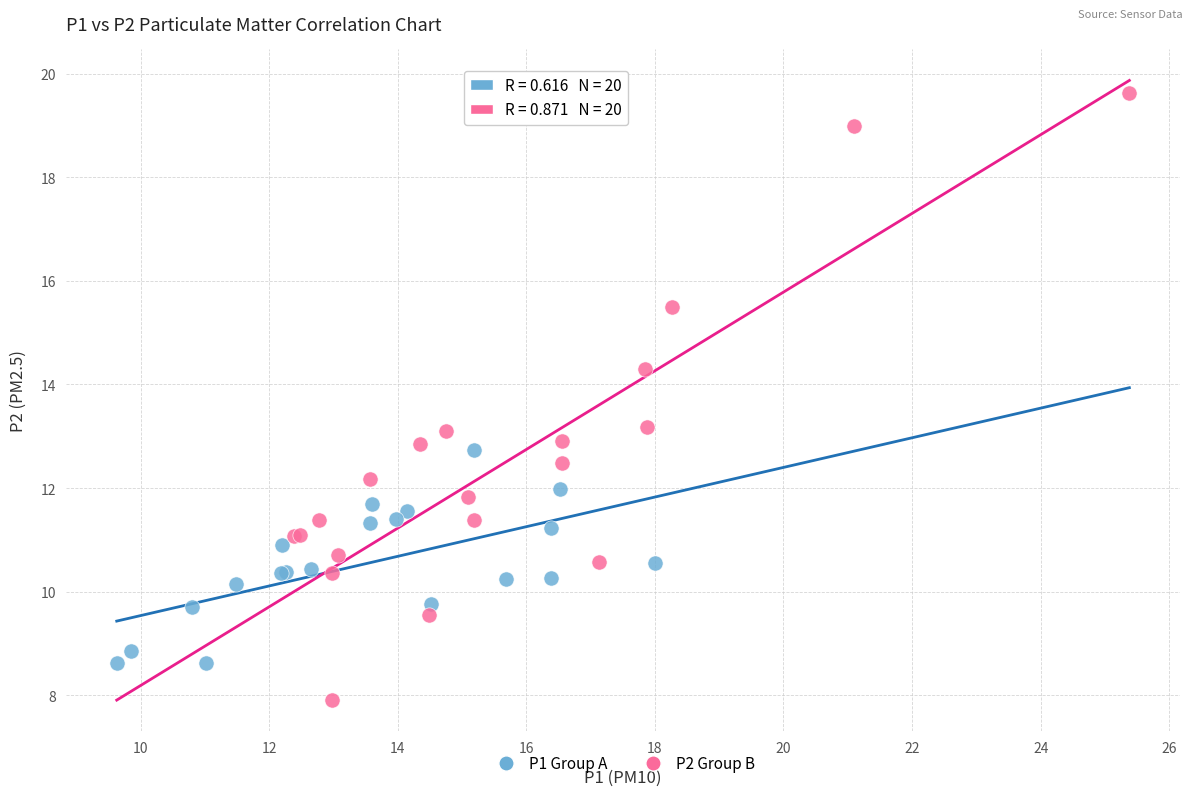

Which series has the largest Y range (max minus min)?

P2 Group B